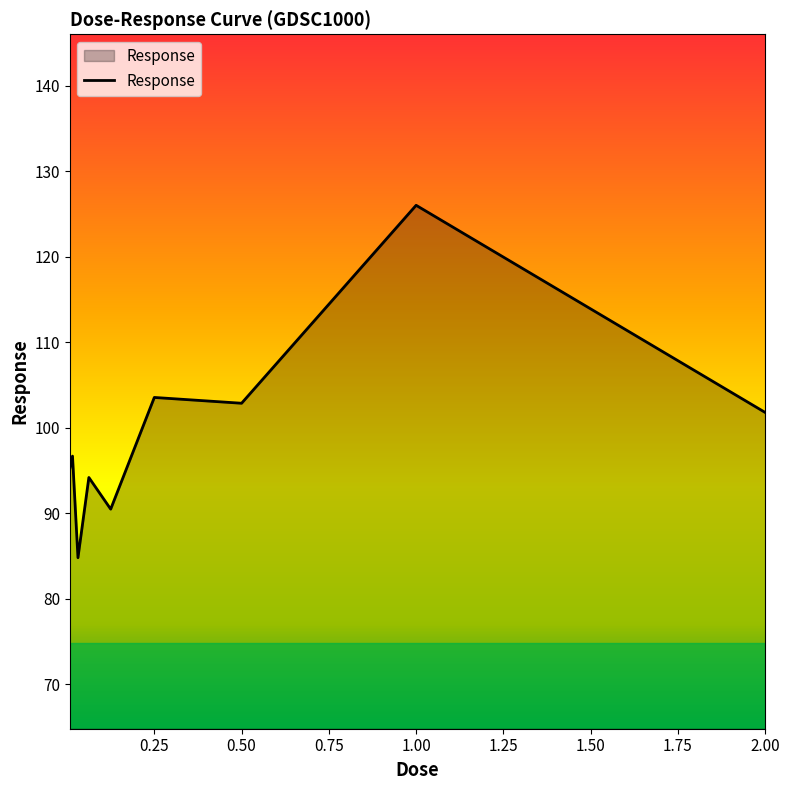

What is the greatest value displayed?

126.0